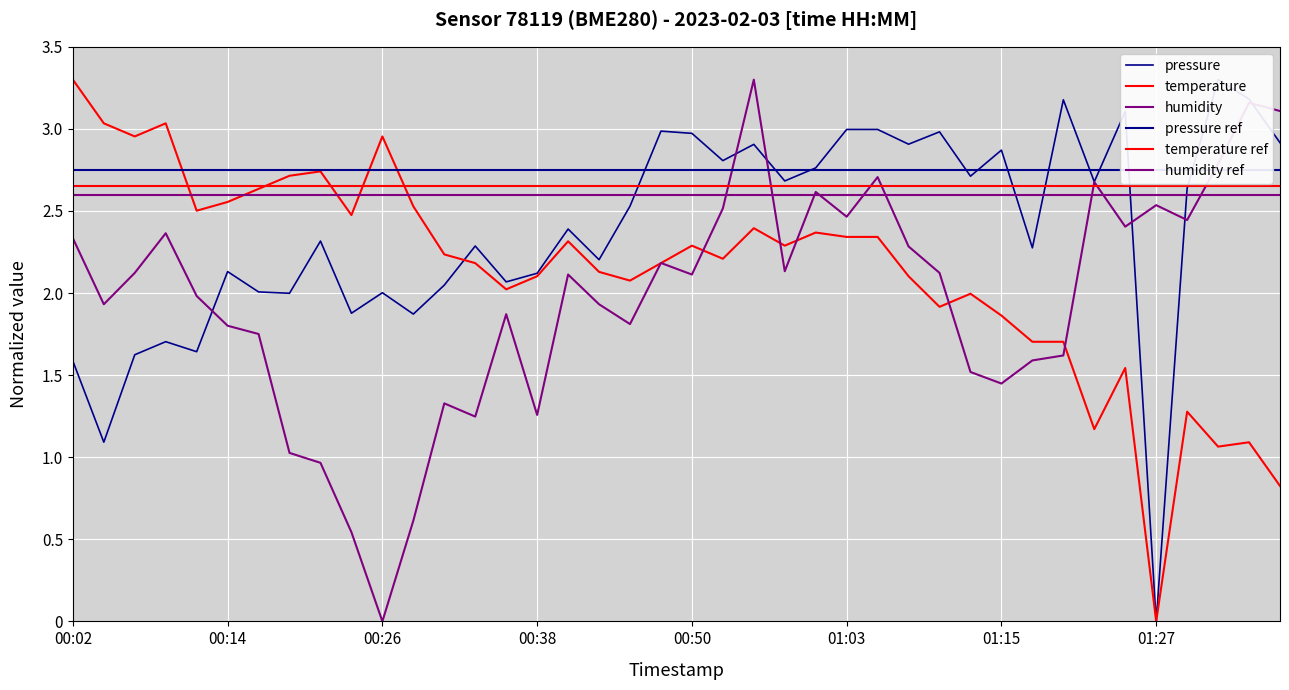

What is the highest value of the humidity series?

3.3